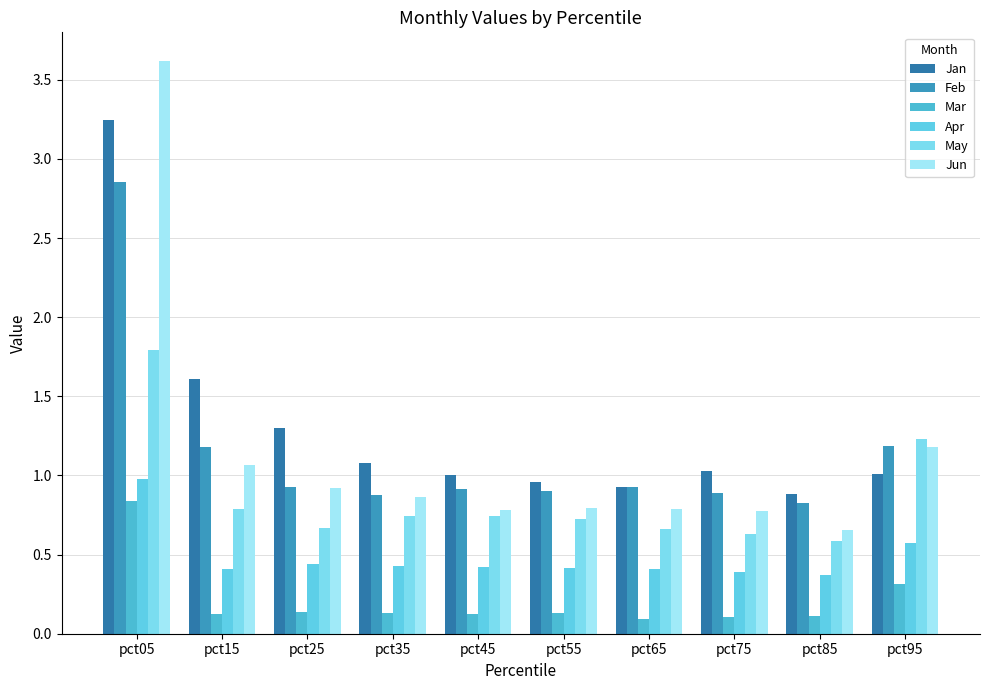

True or false: Jun has a value of 0.7 at pct85.

True